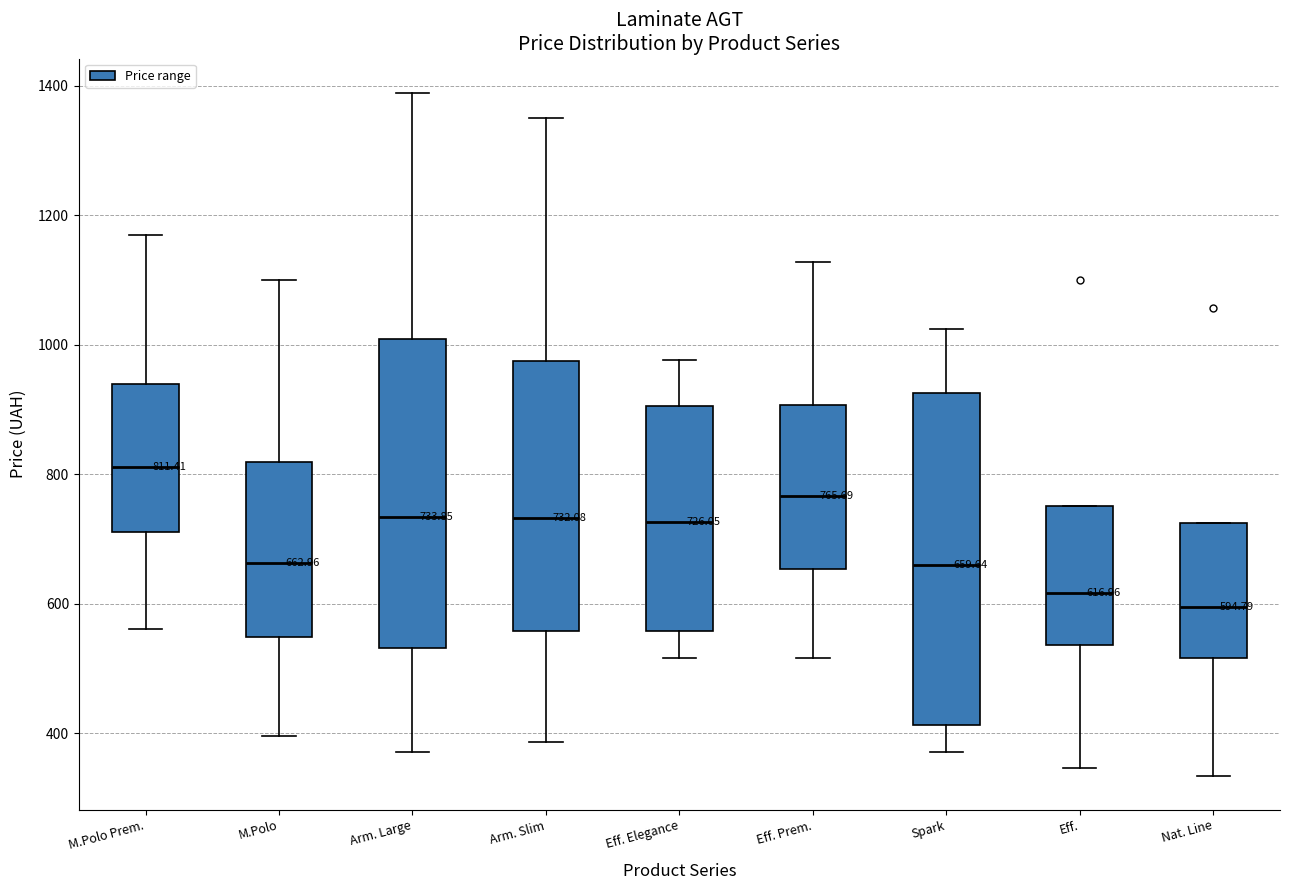

Comparing the boxes themselves (not the whiskers), which one is the tallest?

Spark